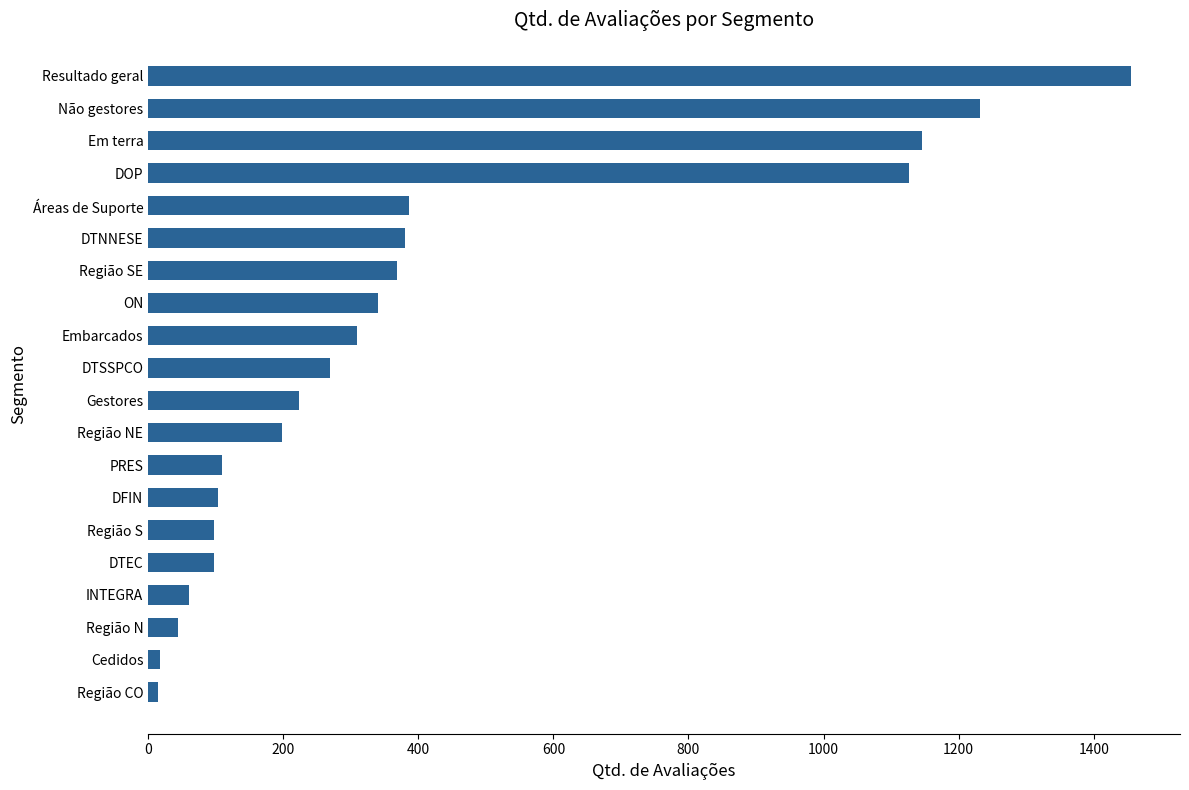

Which category has the highest value across all series?

Resultado geral